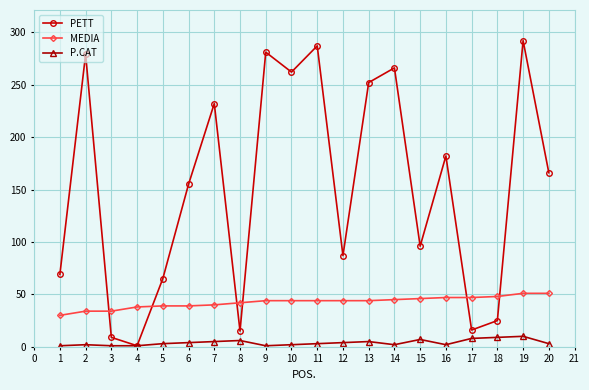

List the series in order of their peak value, highest first.

PETT, MEDIA, P.CAT